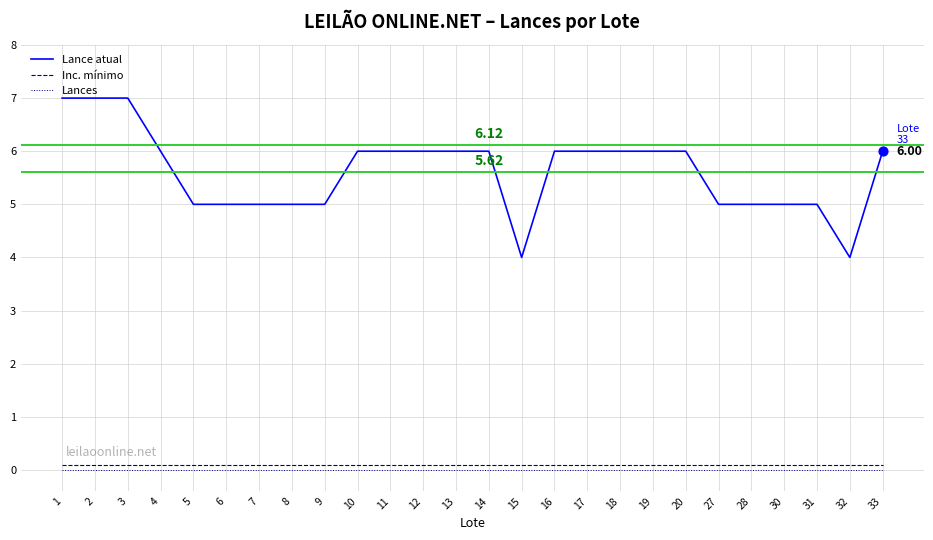

Which series changed the most between 9 and 11?

Lance atual